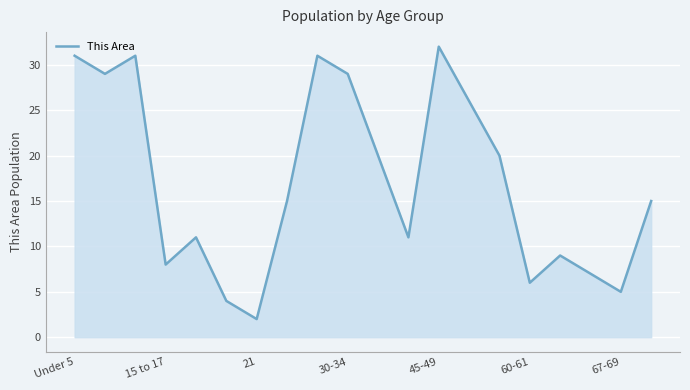

What is the maximum value shown in the chart?

32